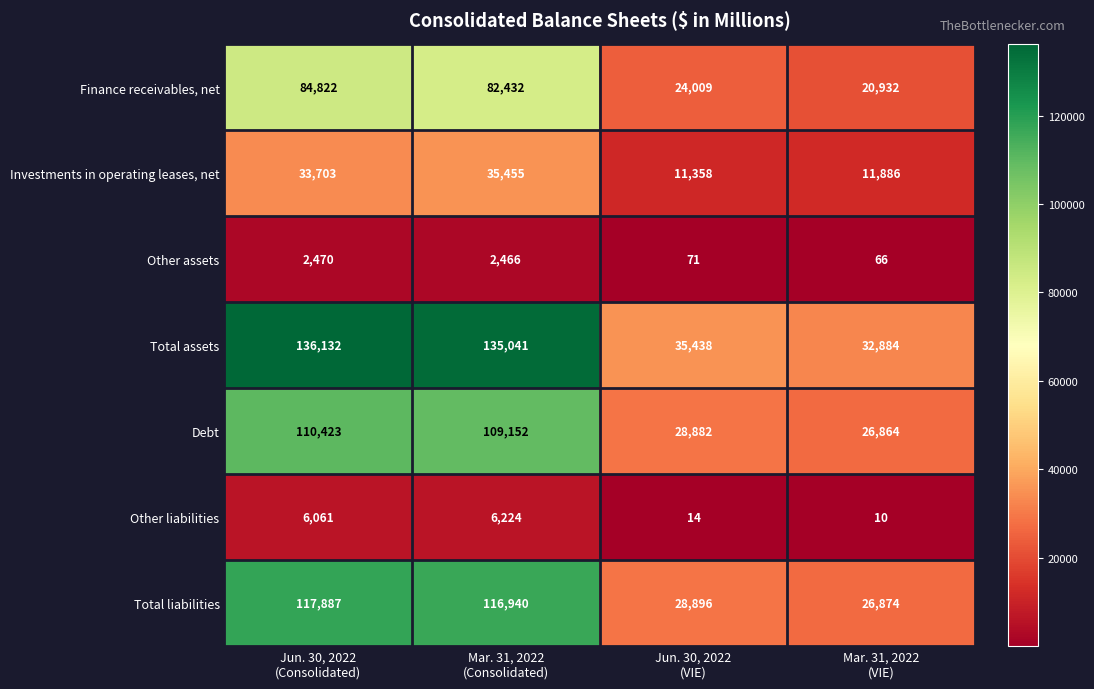

Which series has the widest spread of values?

Total assets